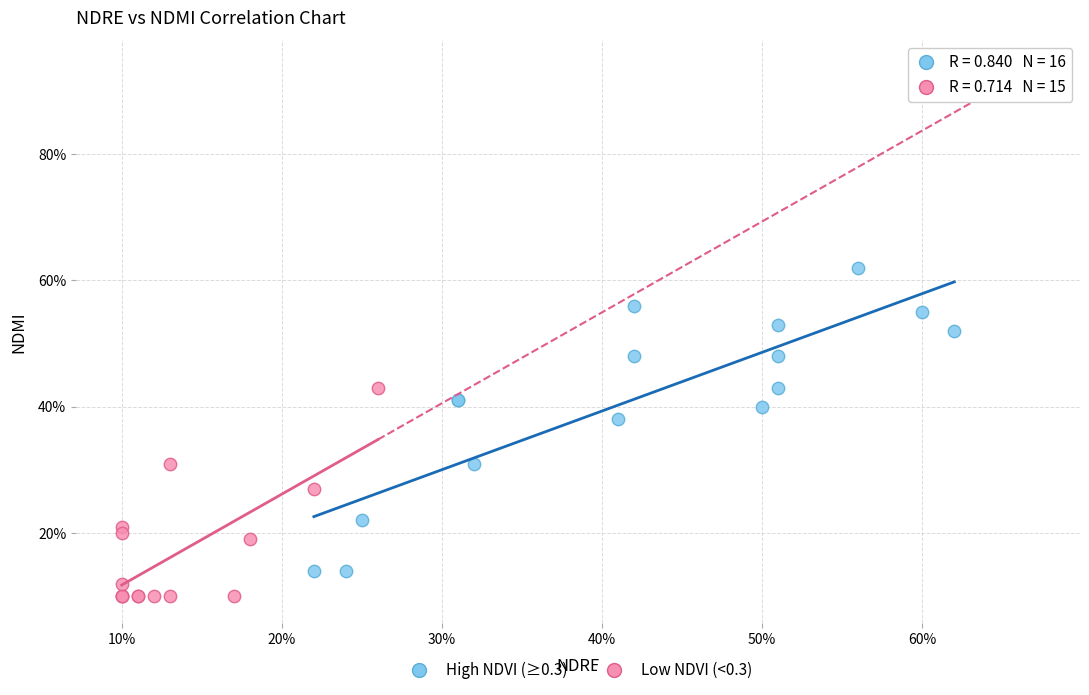

What are all the series names shown in the legend?

High NDVI (≥0.3), Low NDVI (<0.3)